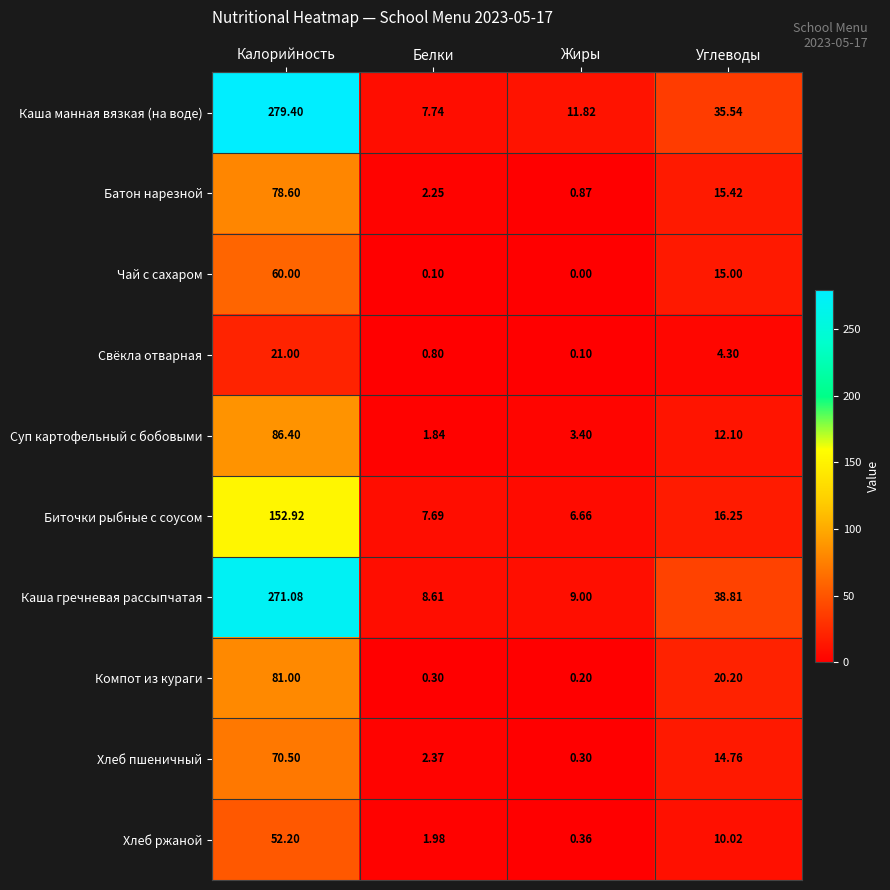

At which category does the chart reach its minimum across all series?

Жиры